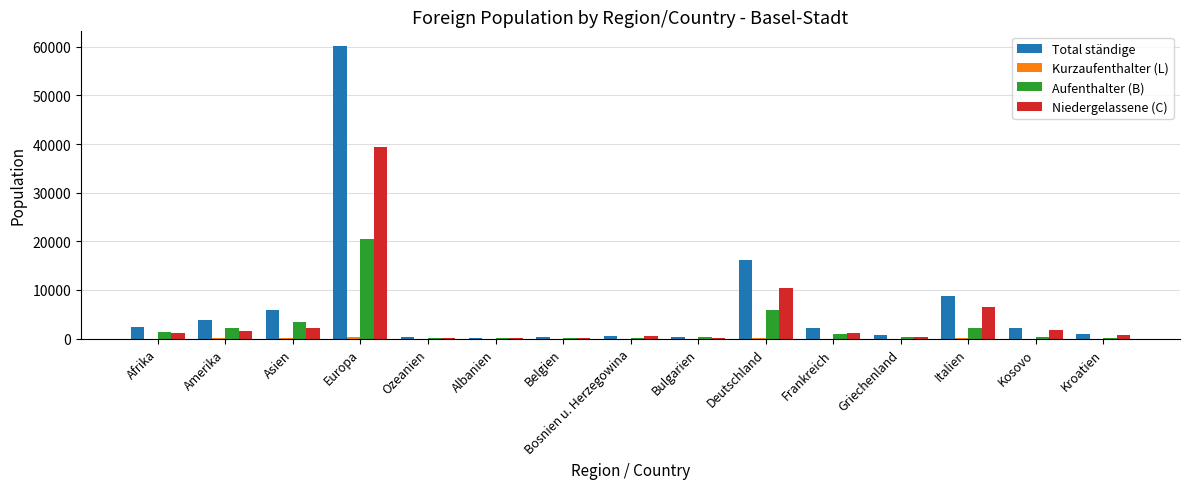

What is the greatest value displayed?

60180